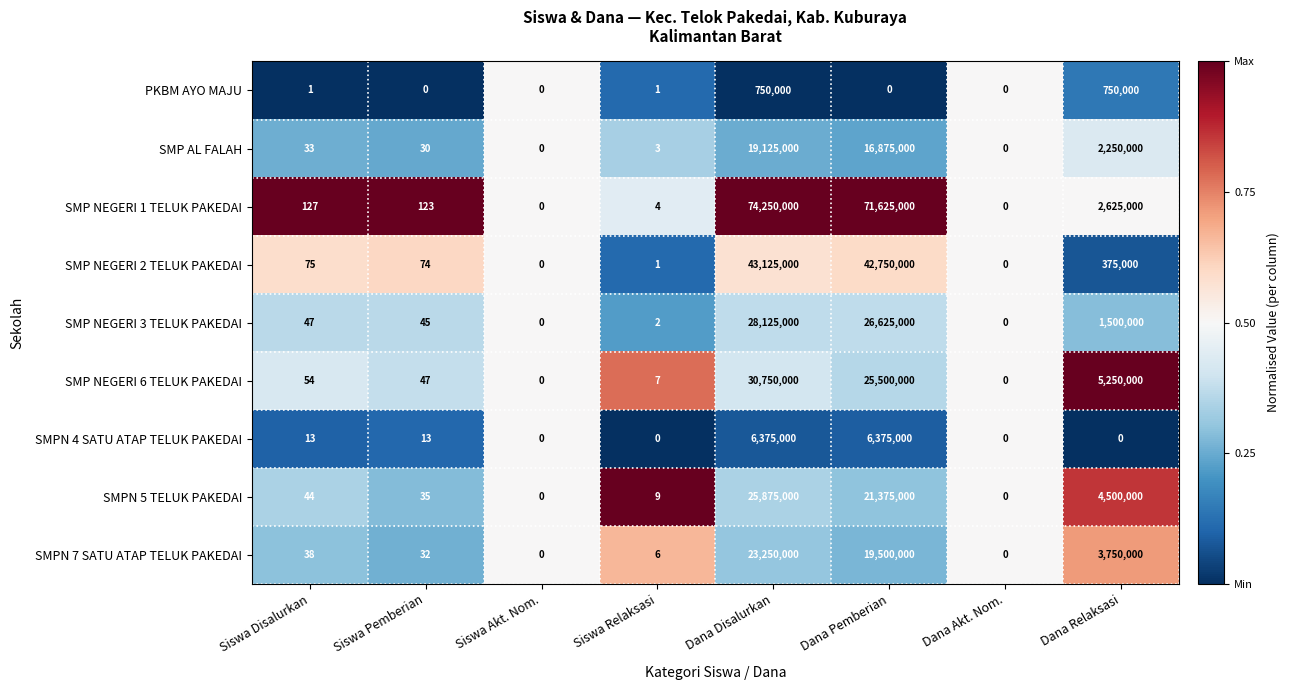

What is the difference between the maximum and minimum values in the SMP NEGERI 2 TELUK PAKEDAI series?

43125000